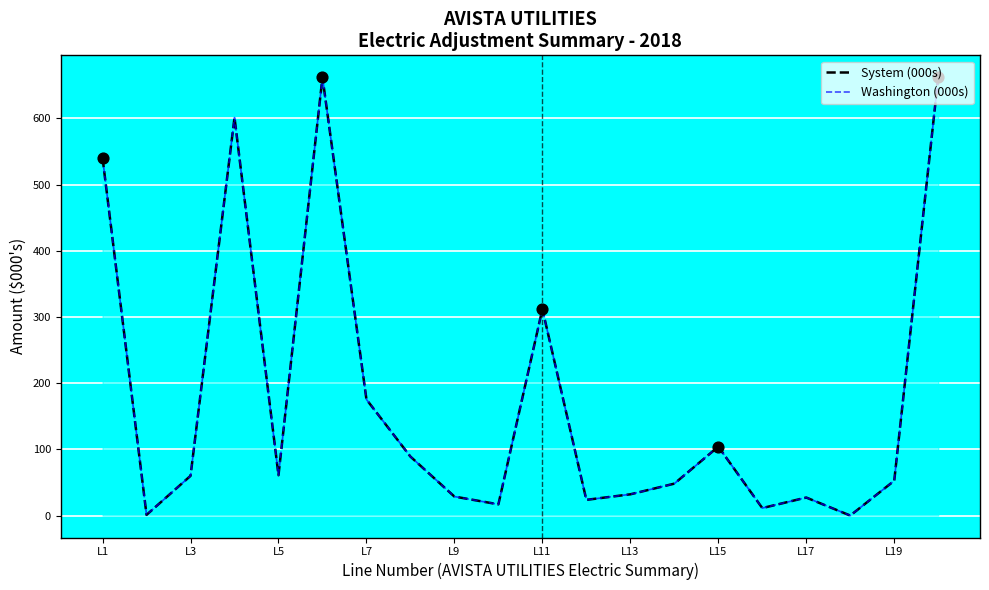

What is the total value across all series at L9?

57.4